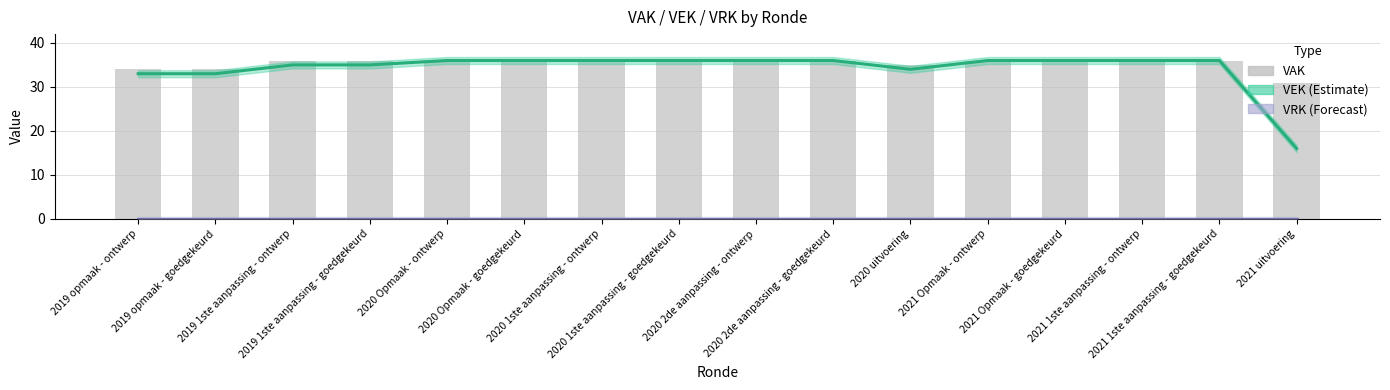

What is the difference between the maximum and minimum values?

5